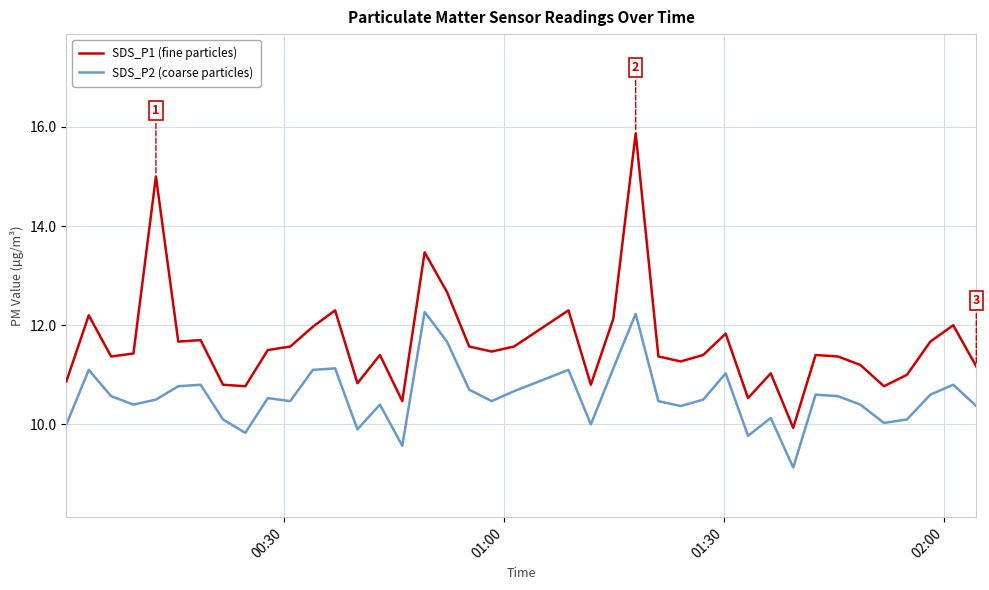

True or false: SDS_P2 (coarse particles) and SDS_P1 (fine particles) cross at least once.

False